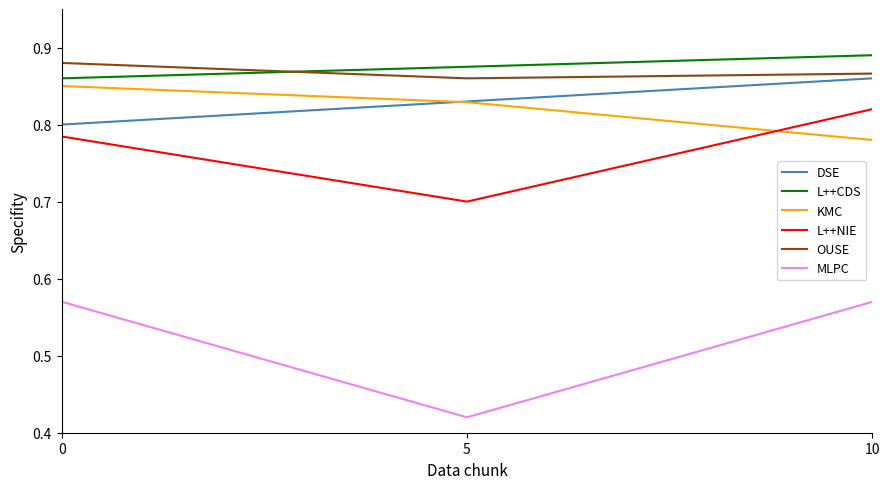

Is it true that L++NIE equals 0.3 at 10?

False